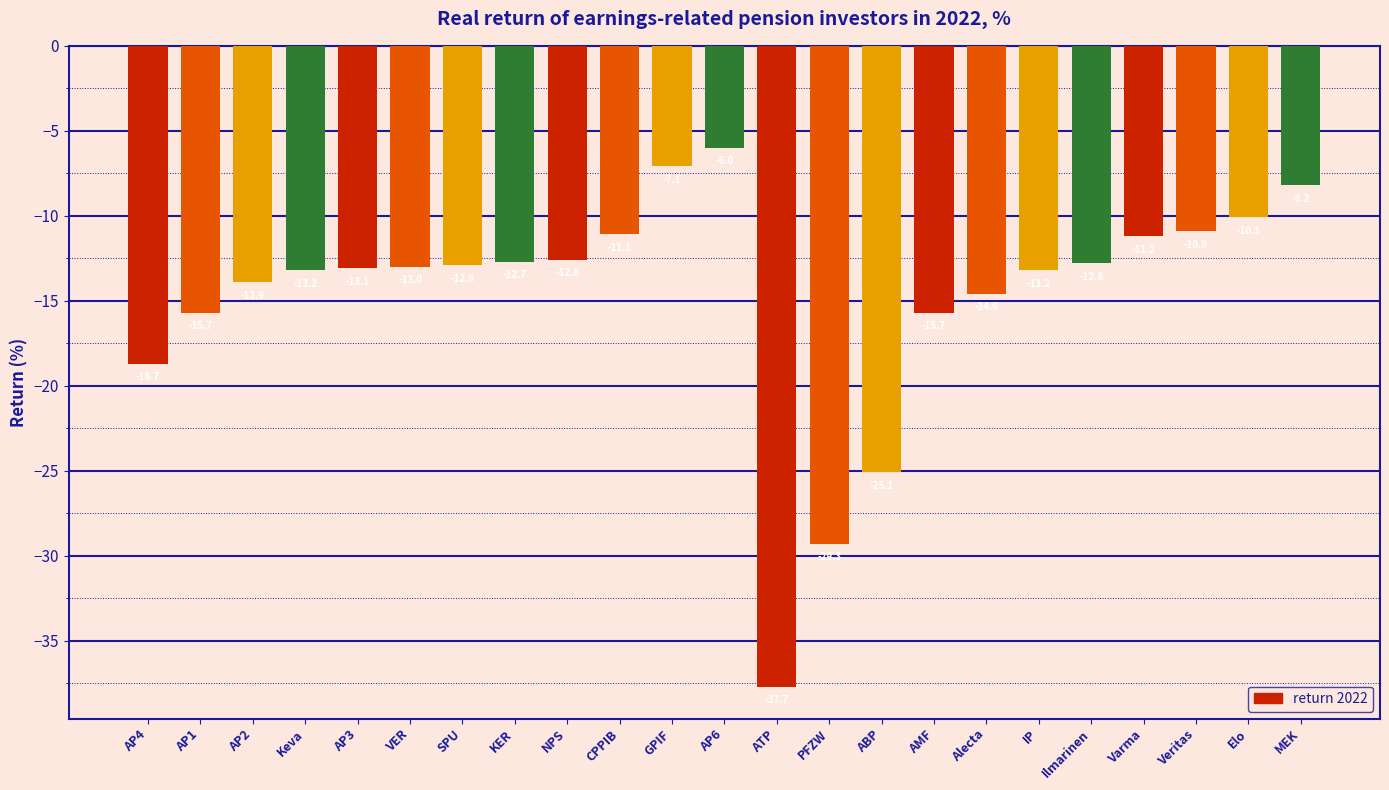

What is the difference between the maximum and minimum values?

31.7